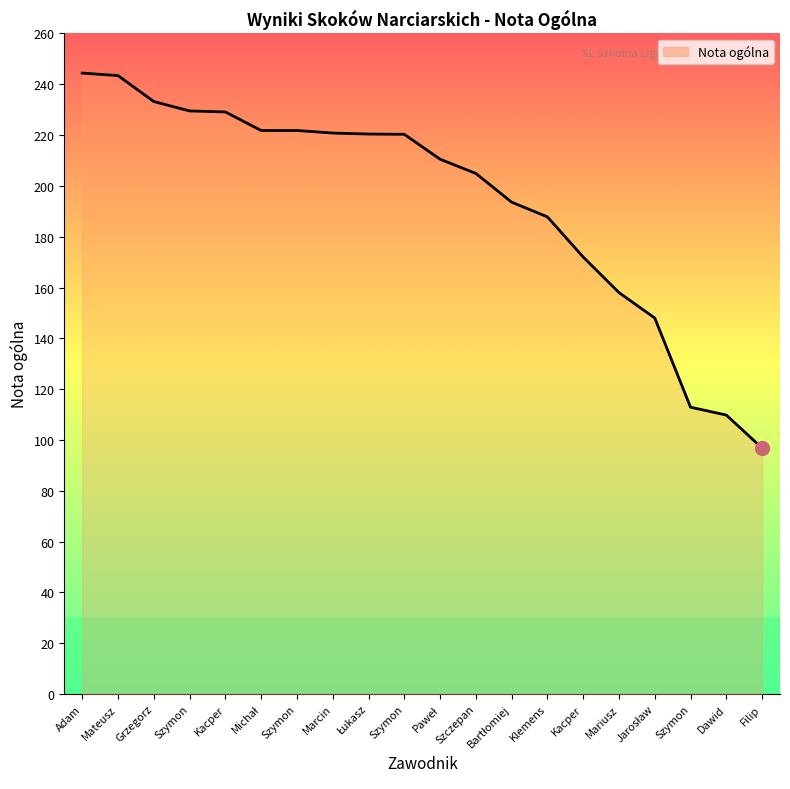

List the labels in order of value, largest first.

Adam, Mateusz, Grzegorz, Szymon, Kacper, Michał, Szymon, Marcin, Łukasz, Szymon, Paweł, Szczepan, Bartłomiej, Klemens, Kacper, Mariusz, Jarosław, Szymon, Dawid, Filip